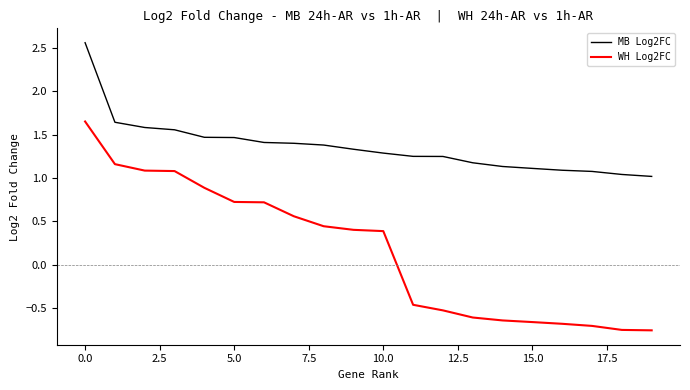

How many lines are shown in the chart?

2